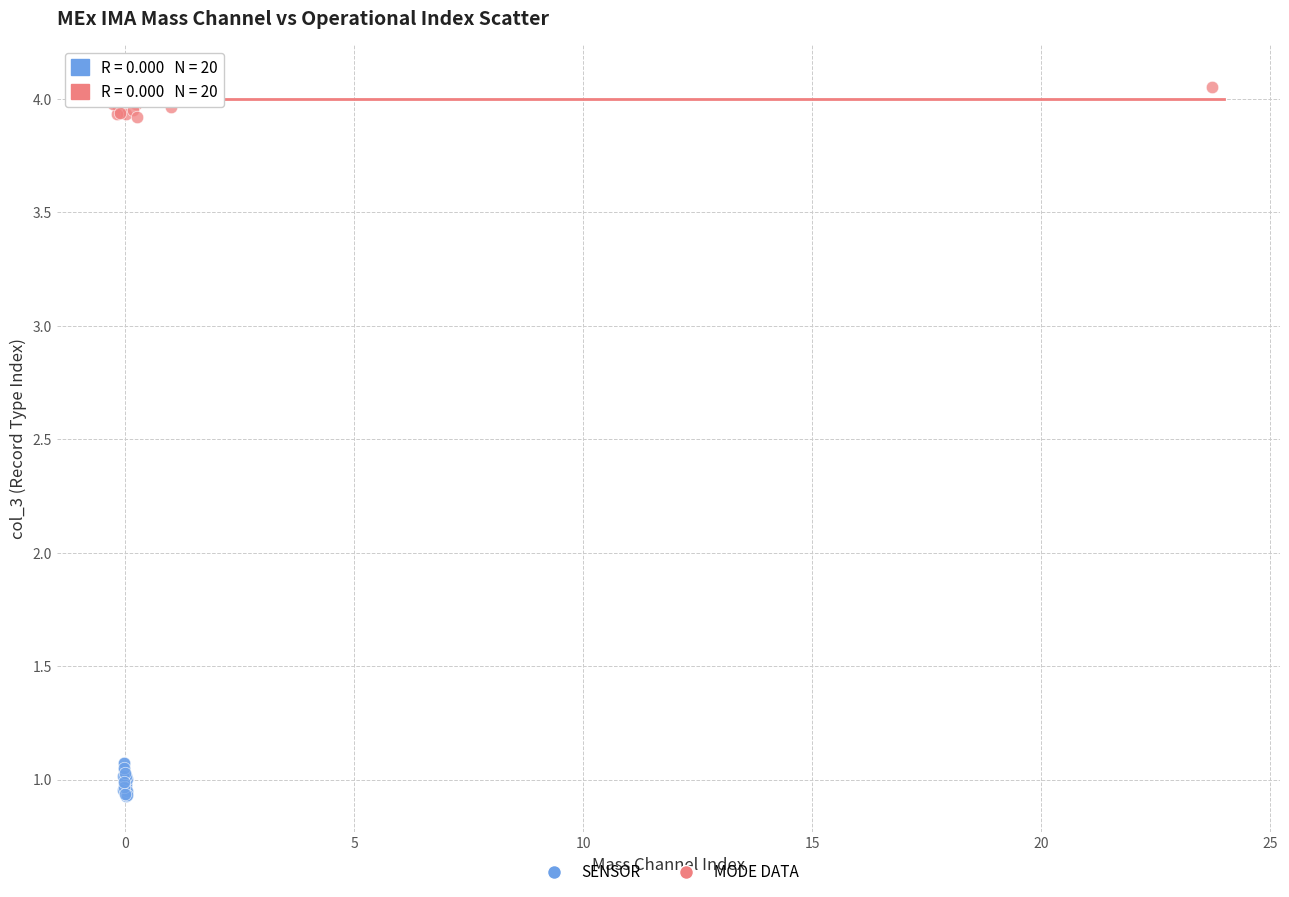

Which series reaches the minimum Y coordinate?

SENSOR